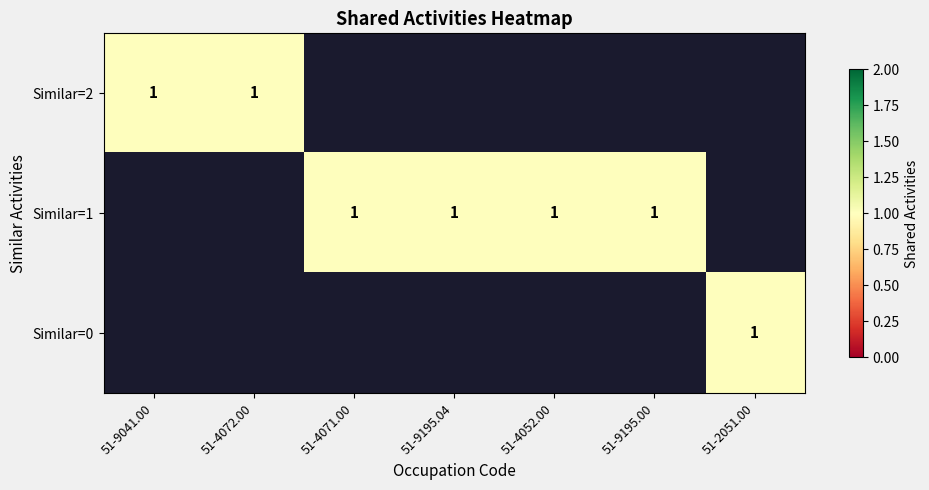

Count the number of categories in the chart.

7